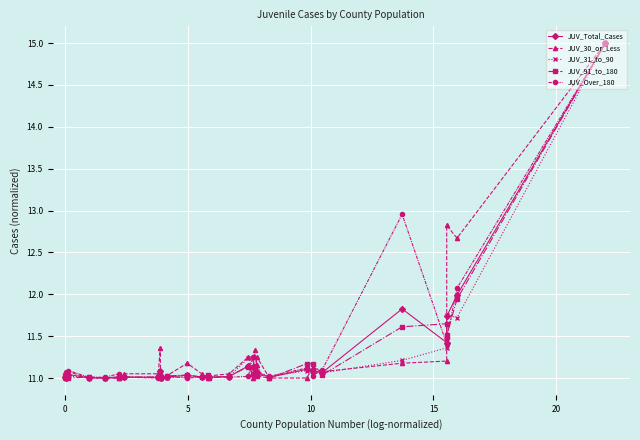

What is the highest value of the JUV_30_or_Less series?

15.0